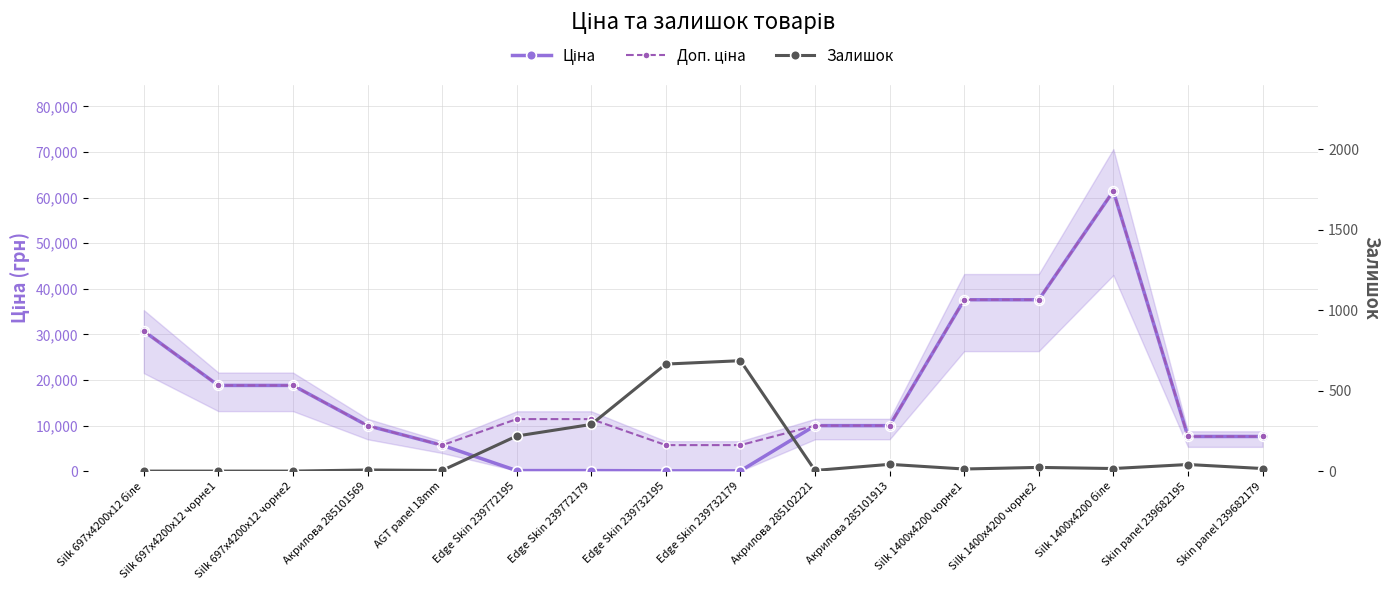

In Доп. ціна, how many points are lower than both neighbors (excluding endpoints)?

1